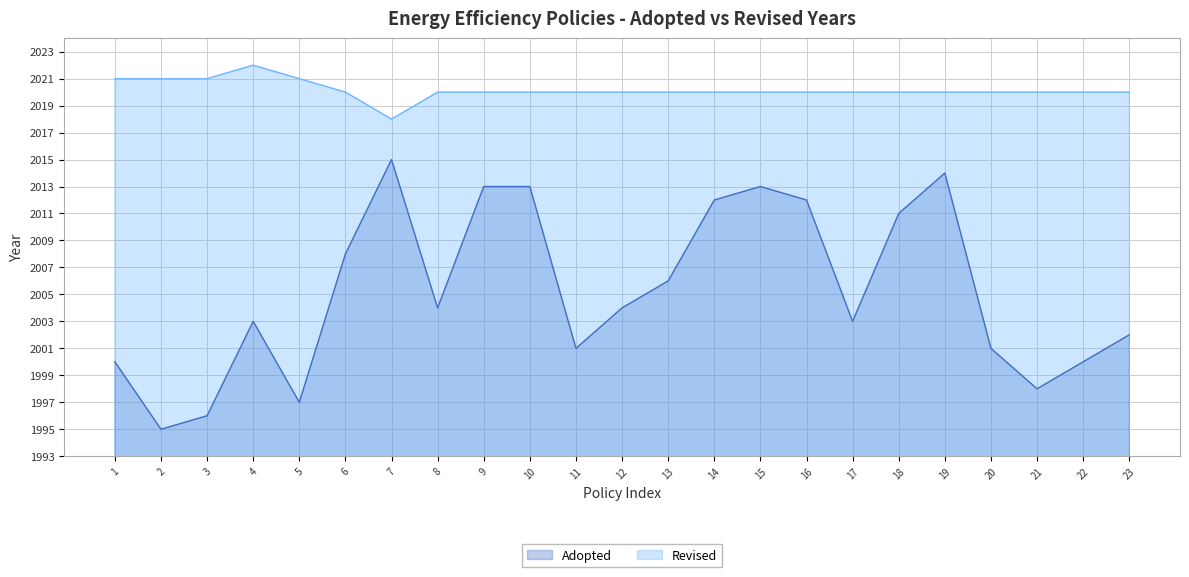

What is the difference between the maximum and minimum values in the Adopted series?

20